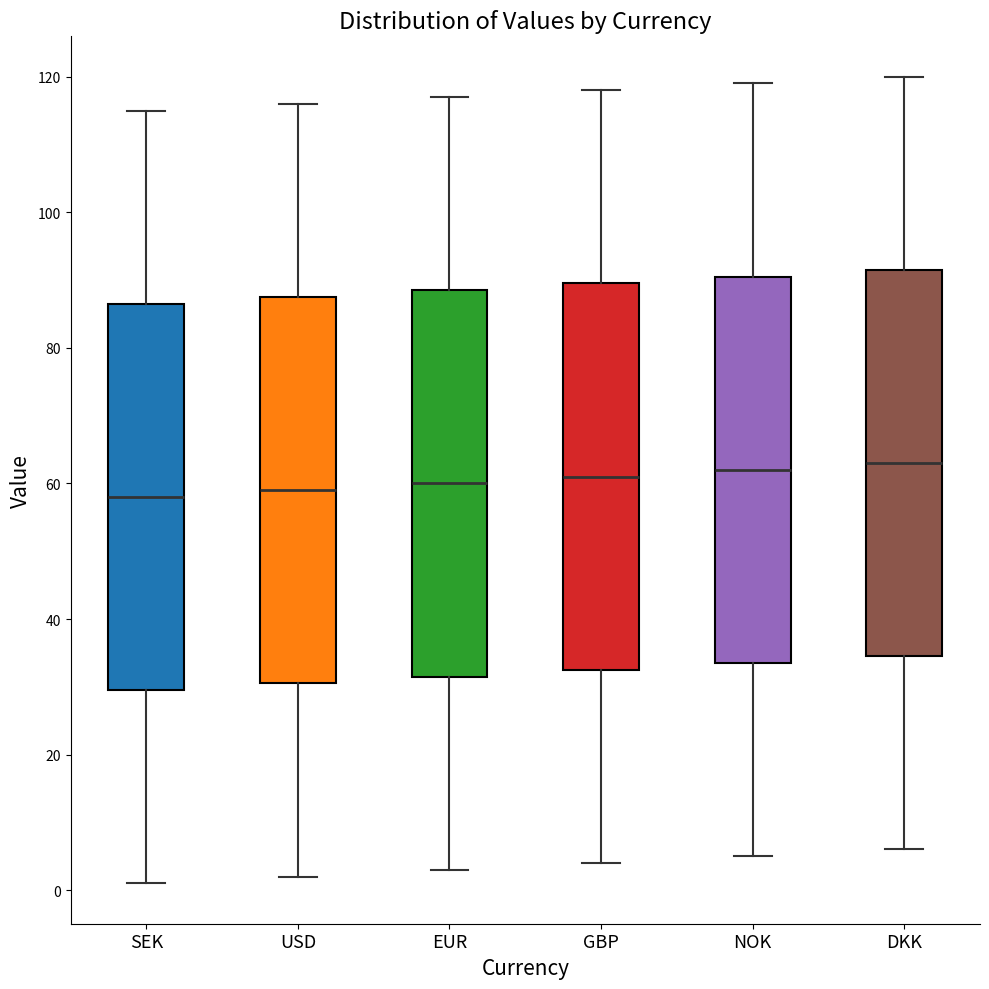

Reading left to right, transcribe this box plot: for each box, give where its median line is, the range the box spans, and where its two whiskers end, as read against the y-axis. The values are not printed on the chart, so give them approximately, as read against the axis.

SEK: median 58, box 30 to 86, whiskers 2 to 116
USD: median 60, box 30 to 88, whiskers 2 to 116
EUR: median 60, box 32 to 88, whiskers 4 to 118
GBP: median 62, box 32 to 90, whiskers 4 to 118
NOK: median 62, box 34 to 90, whiskers 6 to 120
DKK: median 64, box 34 to 92, whiskers 6 to 120